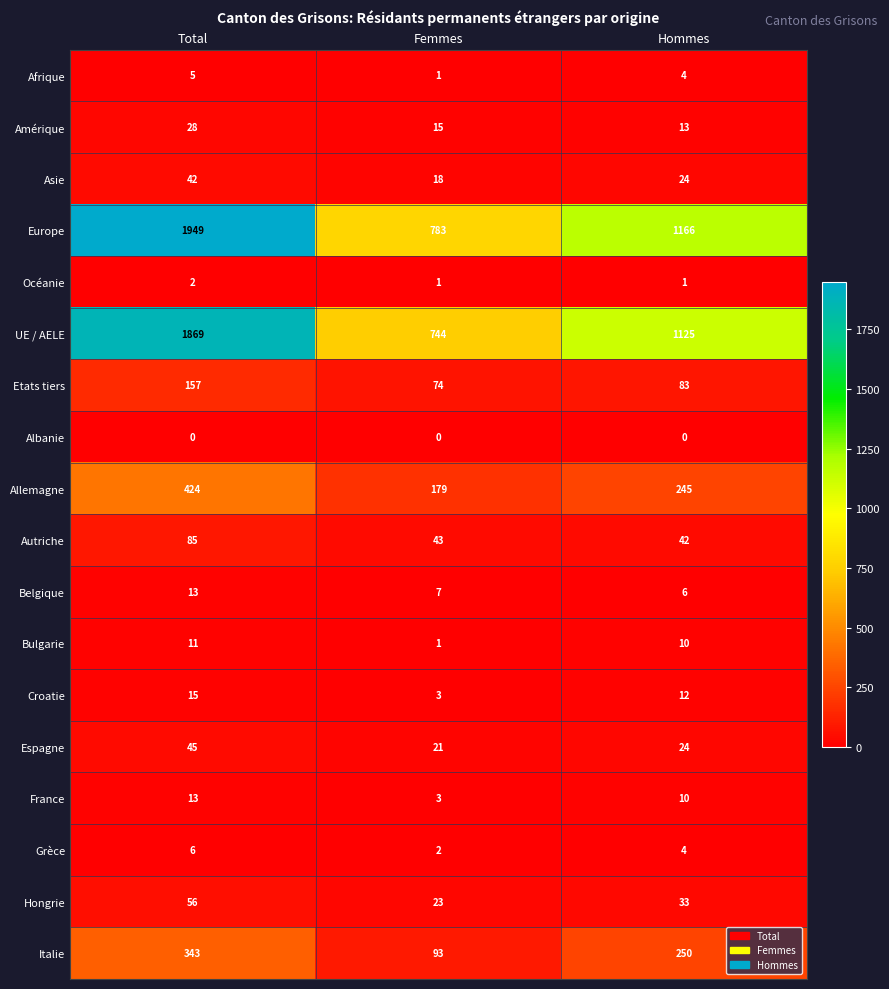

Is it true that Belgique equals 8 at Total?

False